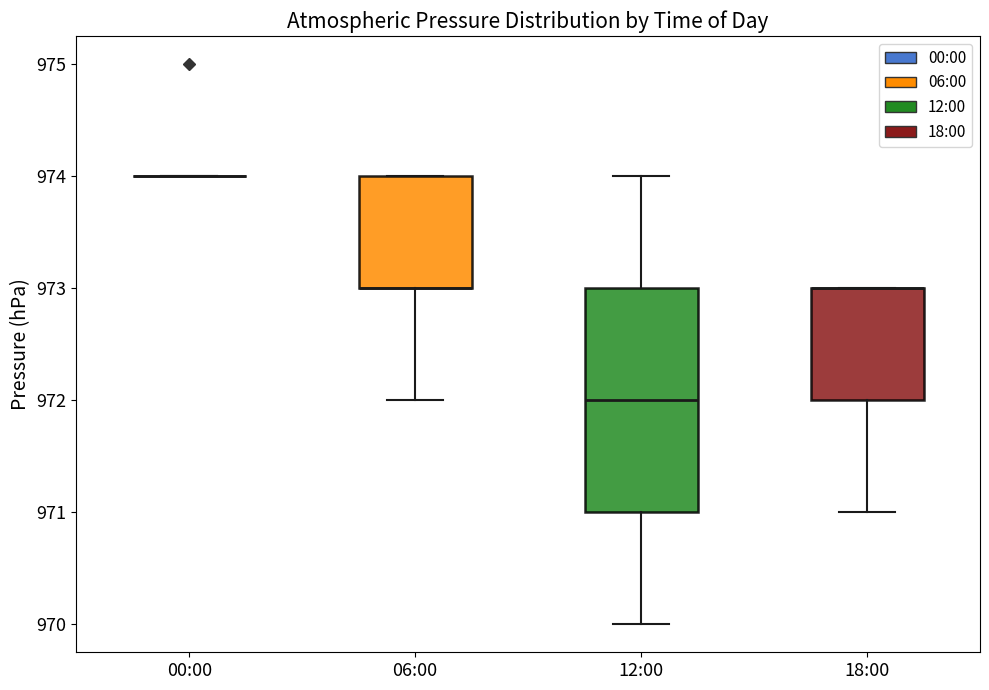

Which box is the tallest, from its lower edge to its upper edge?

12:00